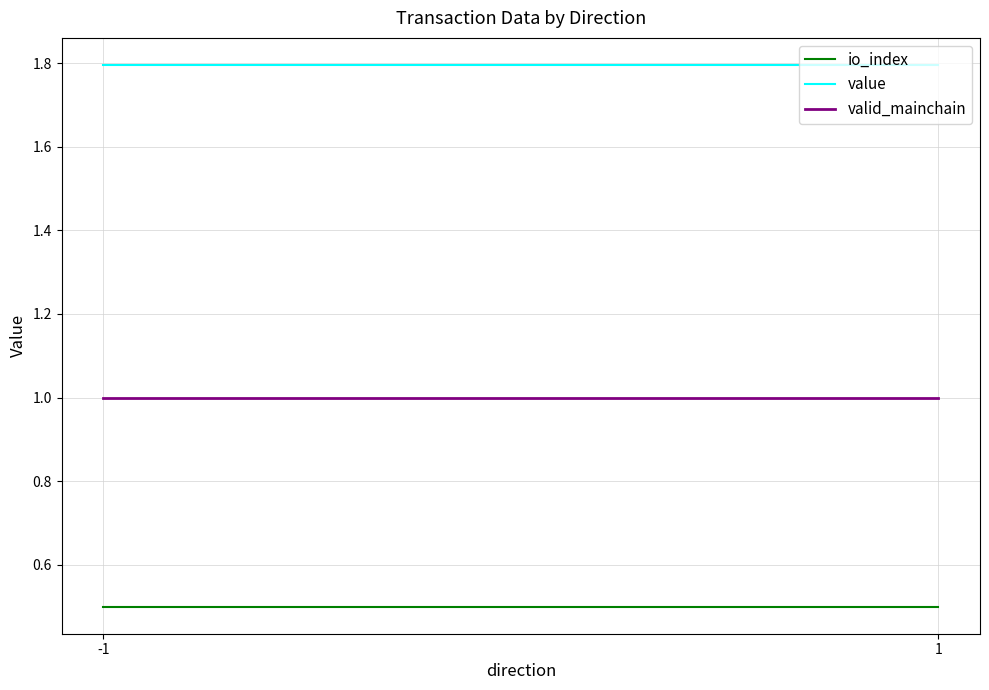

The value of valid_mainchain at 1 is 1.4. True or false?

False